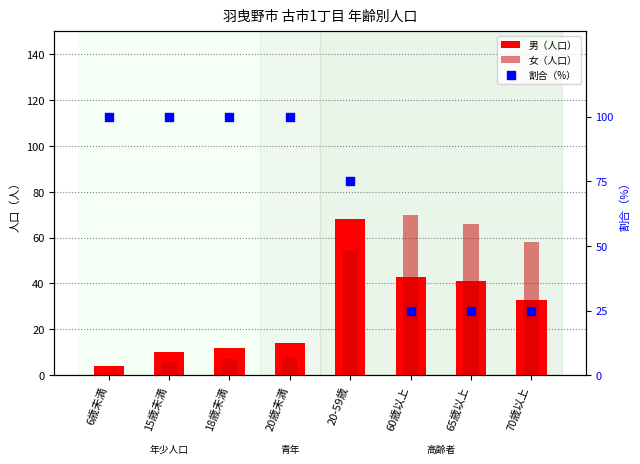

What are all the series names shown in the legend?

男（人口）, 女（人口）, 割合（%）